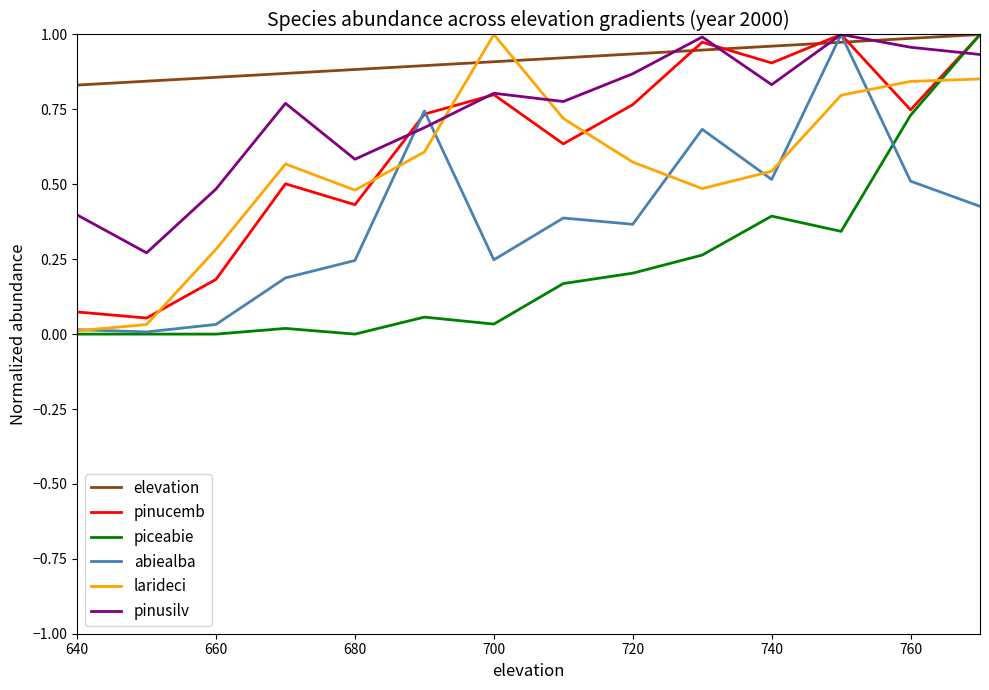

After their last crossing, which series has the higher values: larideci or pinusilv?

pinusilv